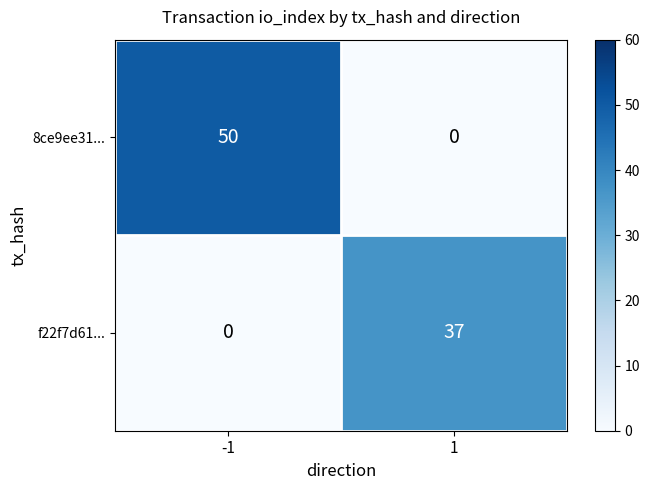

What is the maximum value shown in the chart?

50